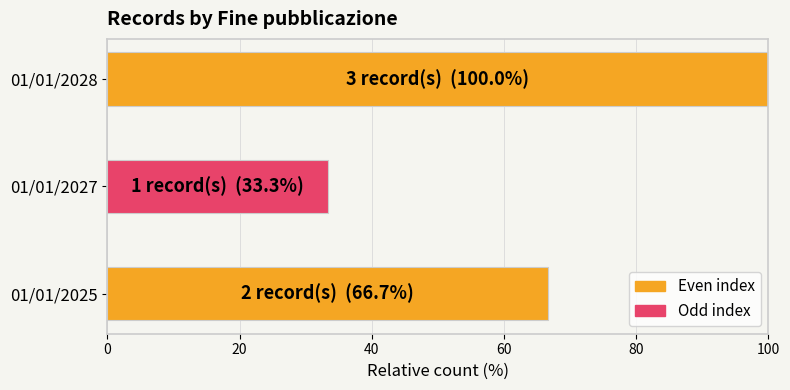

Reading bottom to top, what are all the values shown in this chart?

01/01/2025=66.7	01/01/2027=33.3	01/01/2028=100.0